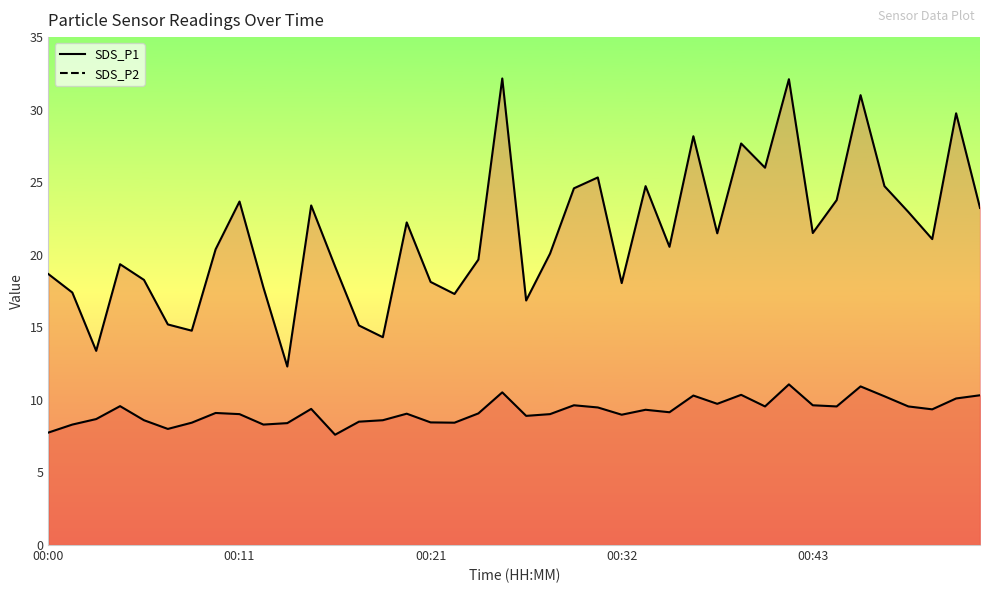

How many data points does each series have?

40